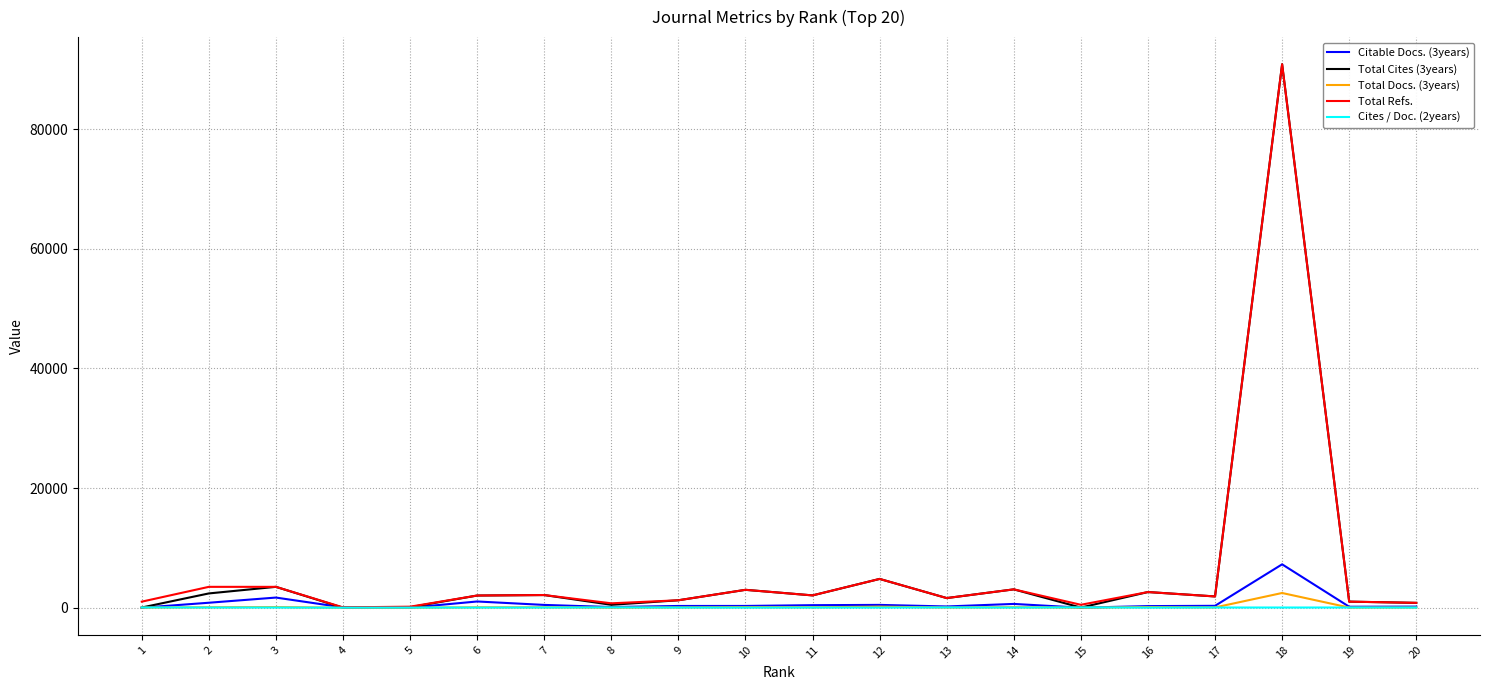

The Total Docs. (3years) series shows 75 at 11. True or false?

True